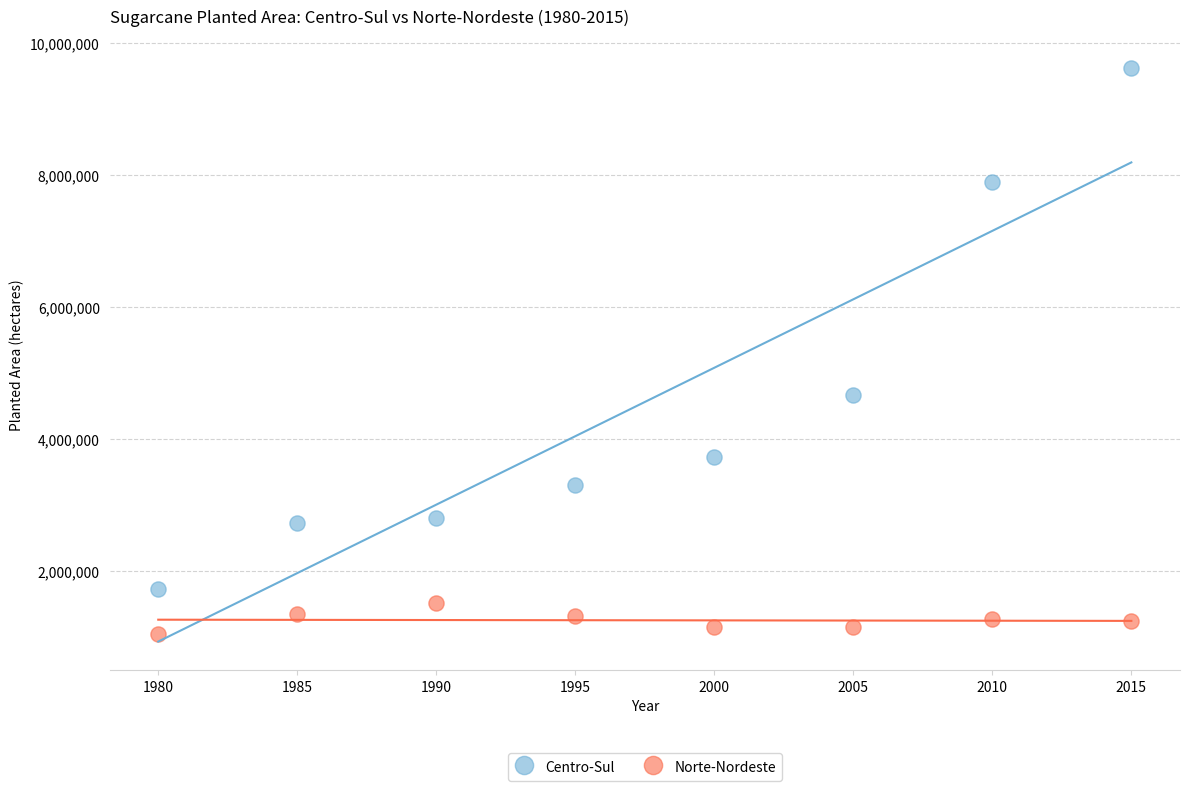

Which series reaches the minimum Y coordinate?

Norte-Nordeste